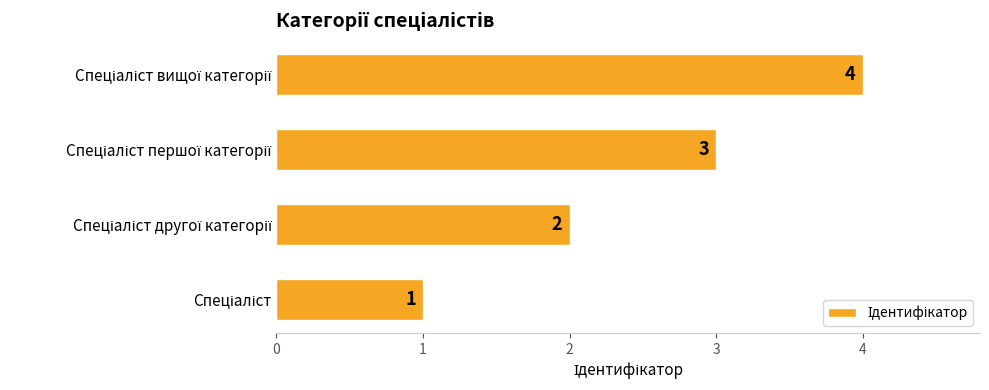

What is the difference between the maximum and minimum values?

3